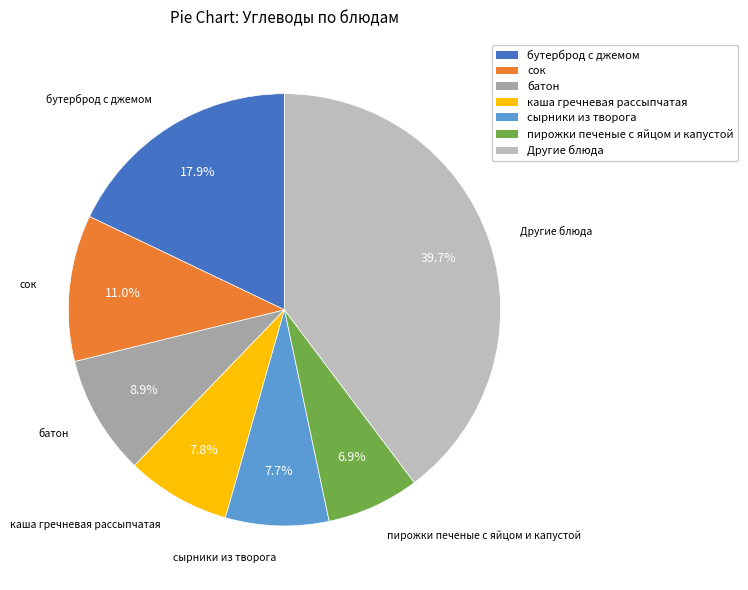

Is there a majority slice in this chart?

No